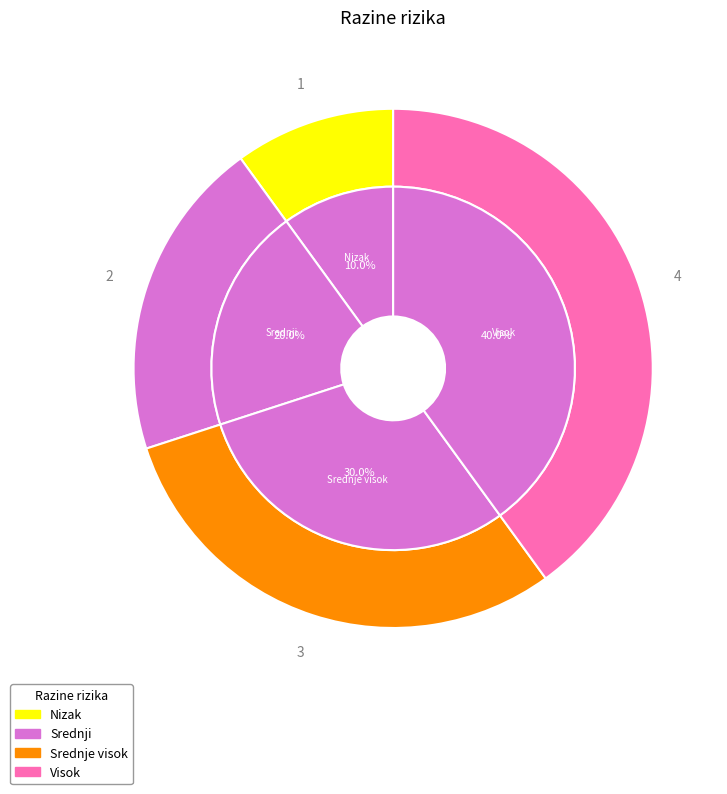

To the nearest percent, what percentage of the pie is Visok?

40%